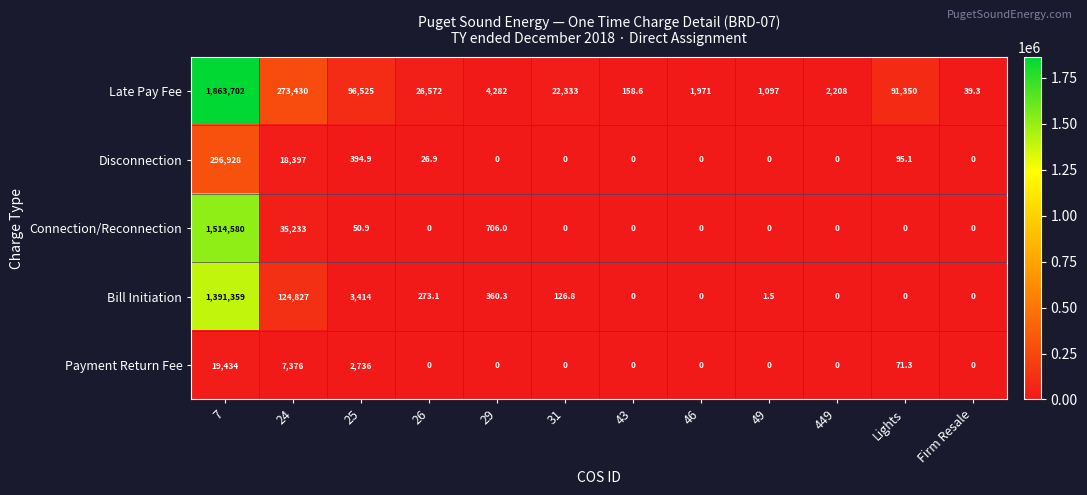

At which label does Late Pay Fee reach its peak?

7